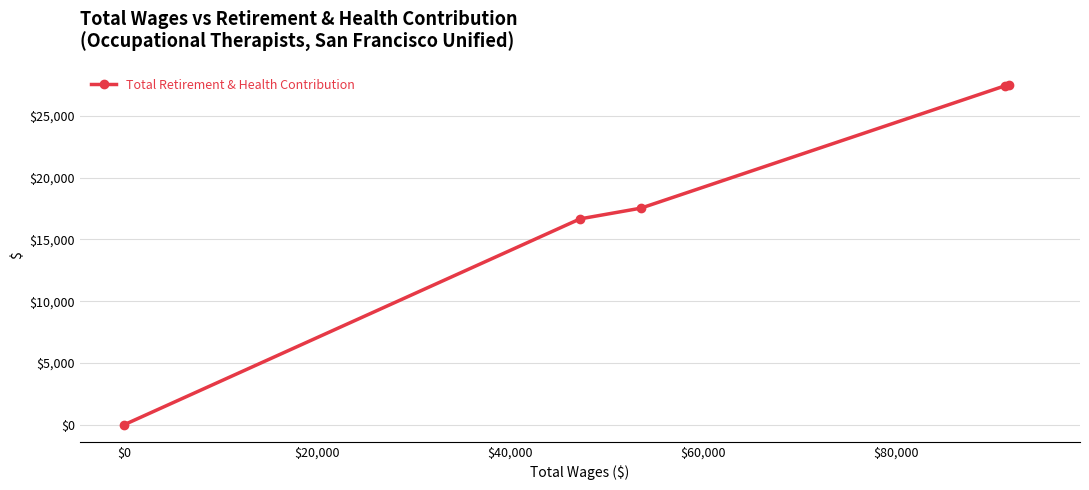

Is this an area chart (filled region under the line)?

No